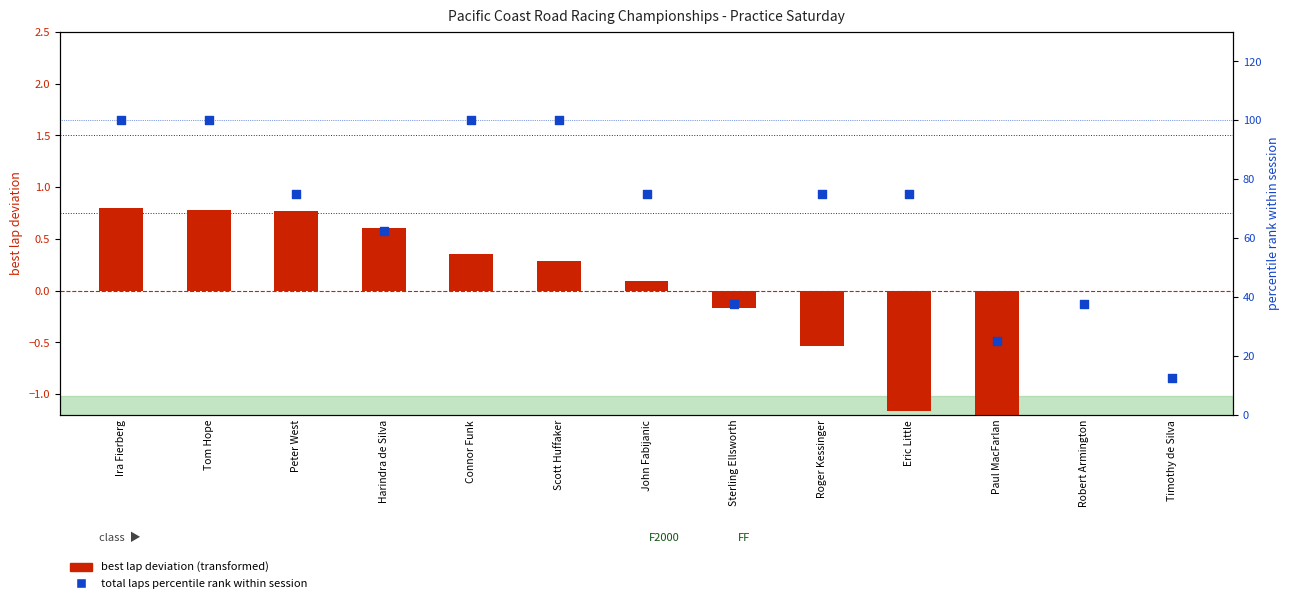

Which series reaches the minimum Y coordinate?

best lap deviation (transformed)